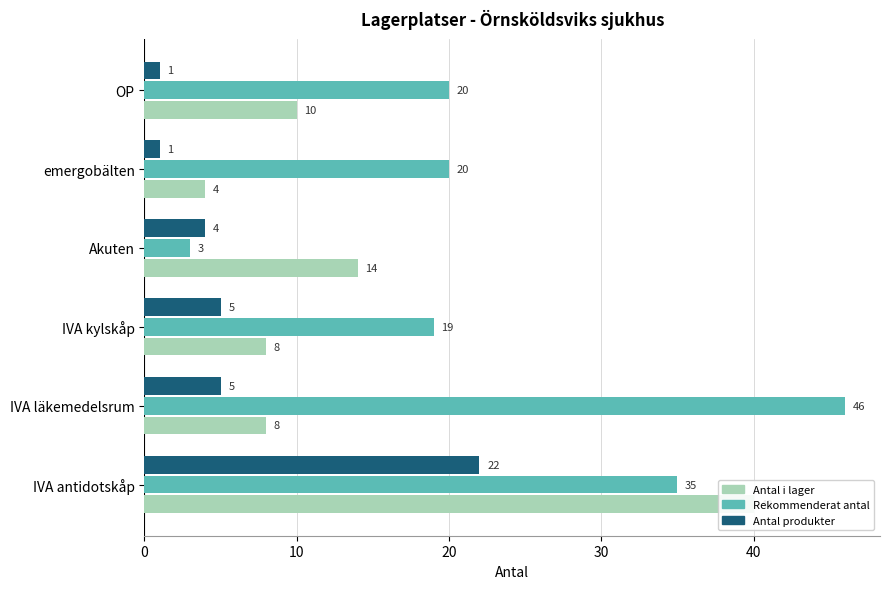

Reading left to right, list all the values displayed in this chart.

Antal i lager: 40	8	8	14	4	10
Rekommenderat antal: 35	46	19	3	20	20
Antal produkter: 22	5	5	4	1	1